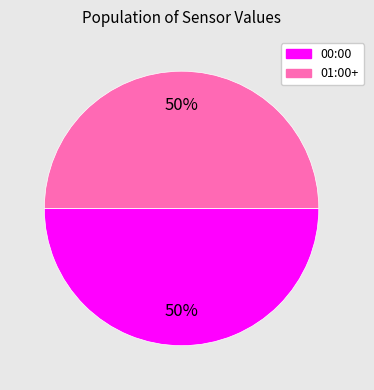

Is it true that 00:00 is 50% of the pie?

True